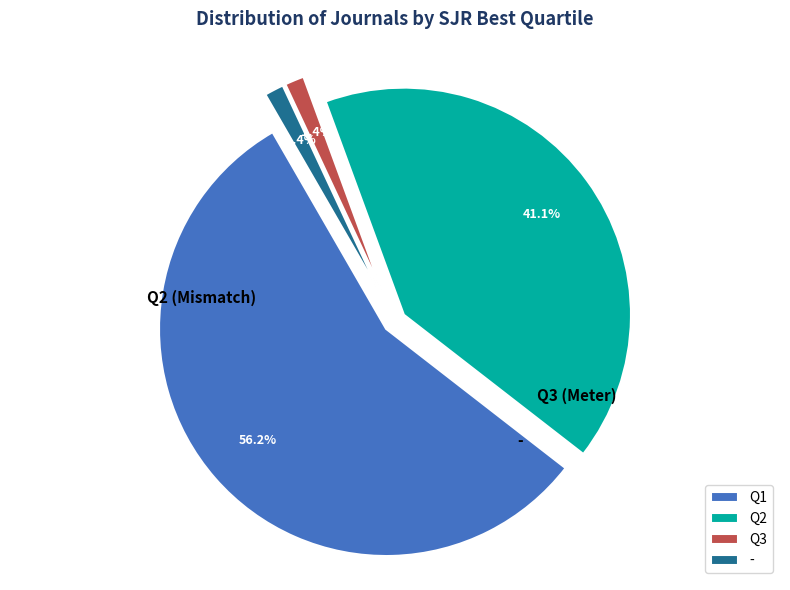

Do Q1 and Q3 together represent more than half of the pie?

Yes